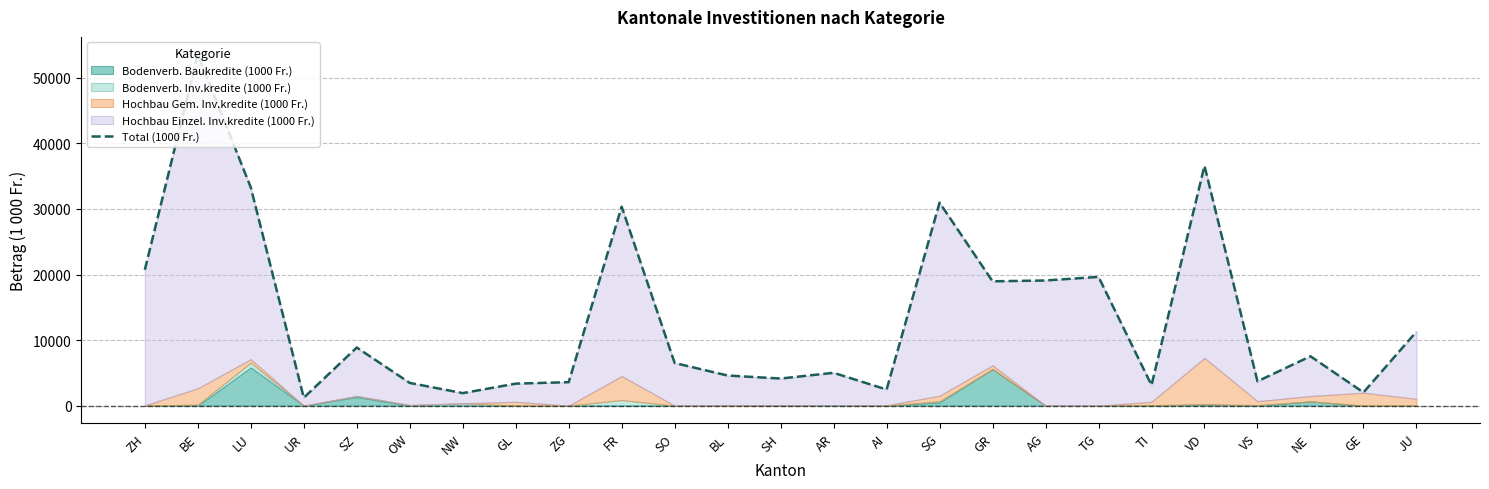

Which has a higher value, GR or JU?

GR